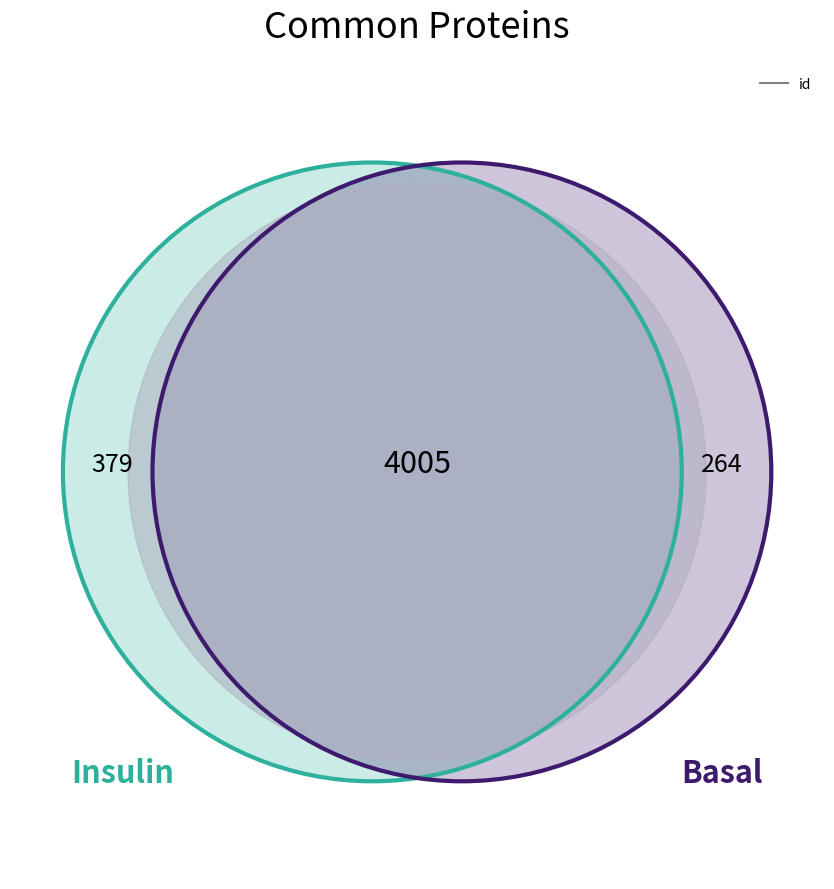

Is it true that არჩილ გიორგის ძე ასათიანი is 21% of the pie?

False